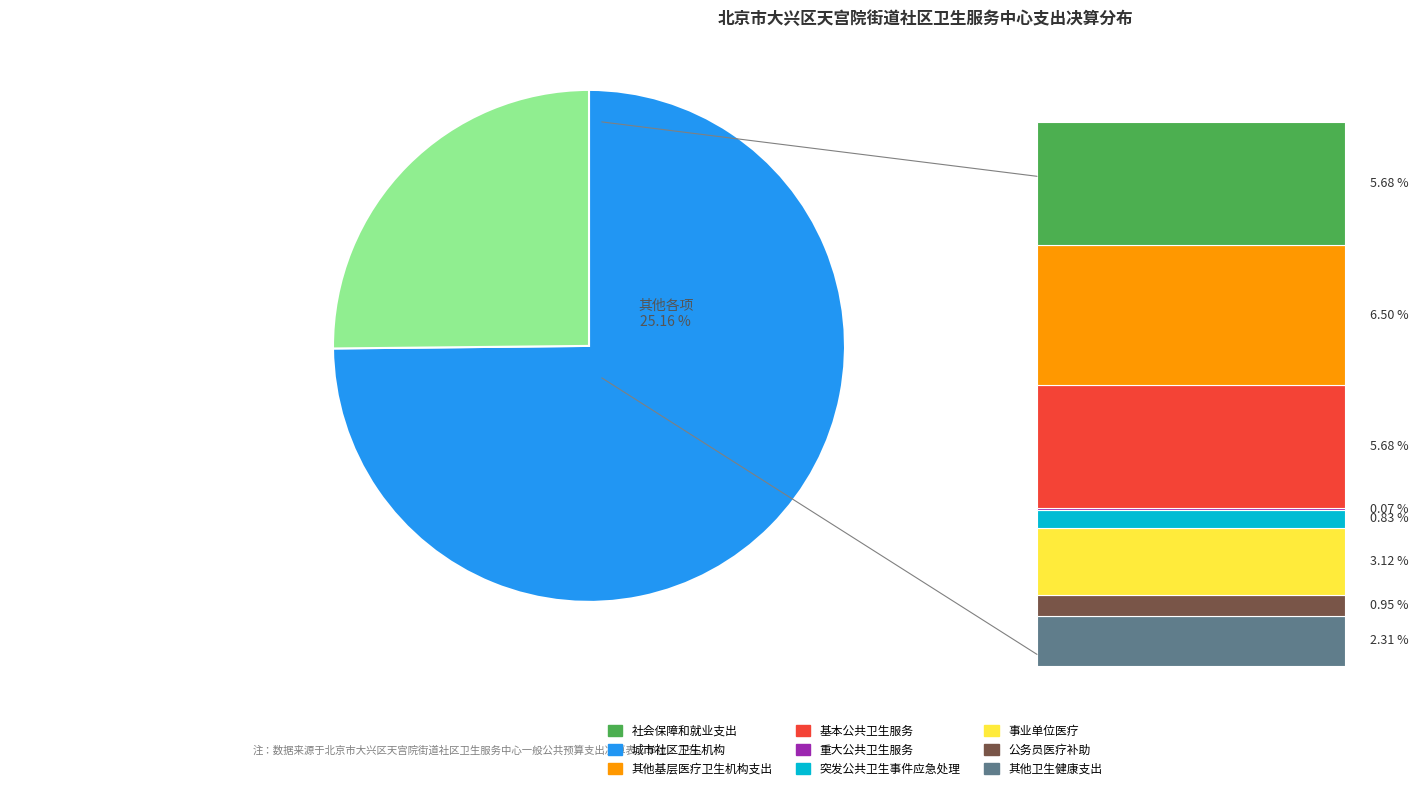

Does any single category account for the majority?

Yes